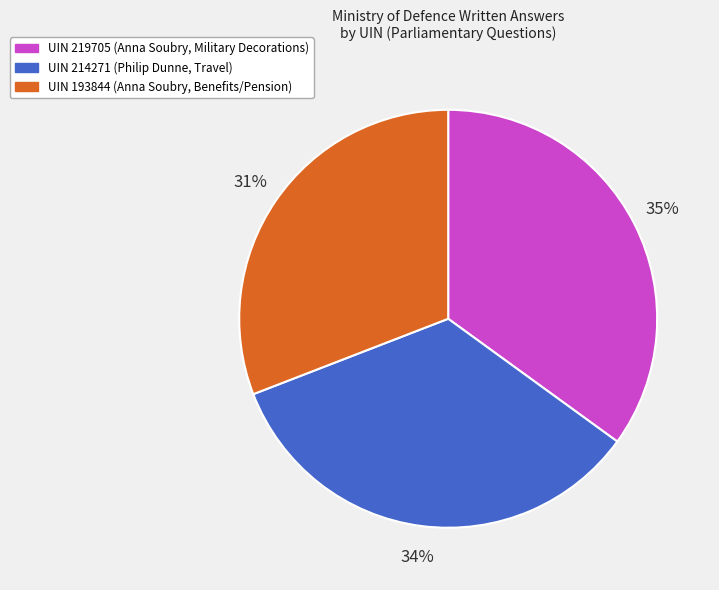

Does any single category account for the majority?

No